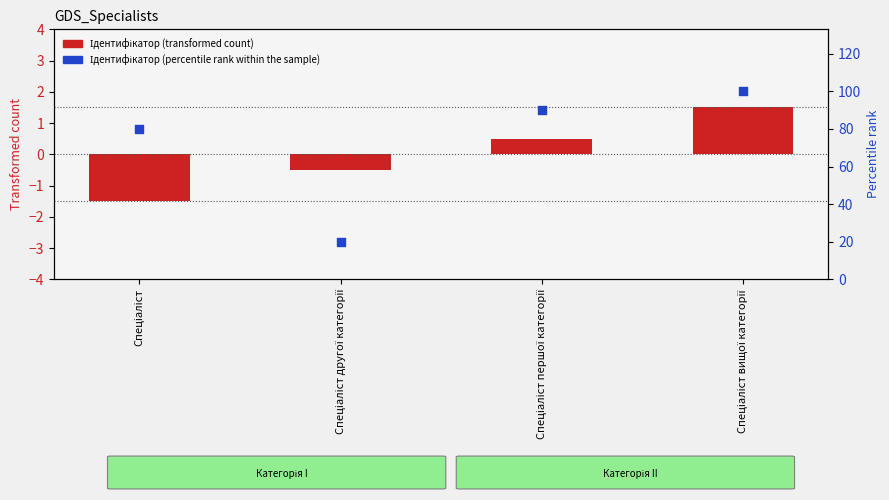

Which series has the largest Y range (max minus min)?

Ідентифікатор (percentile rank)